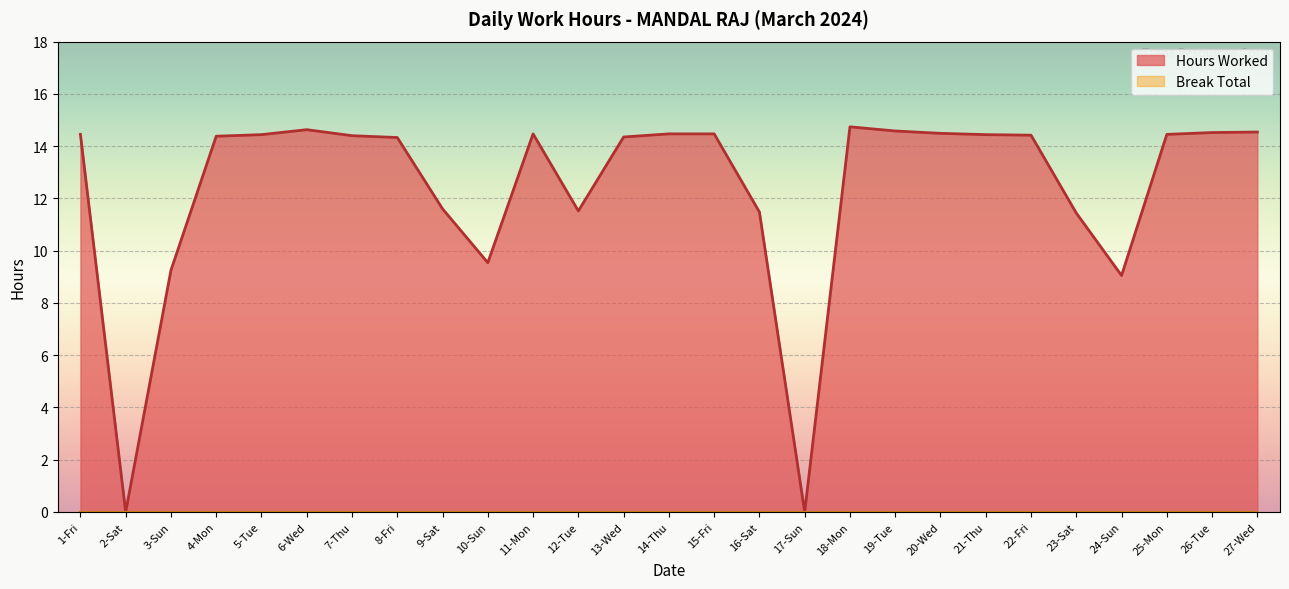

What is the change in value from 8-Fri to 11-Mon?

+0.1